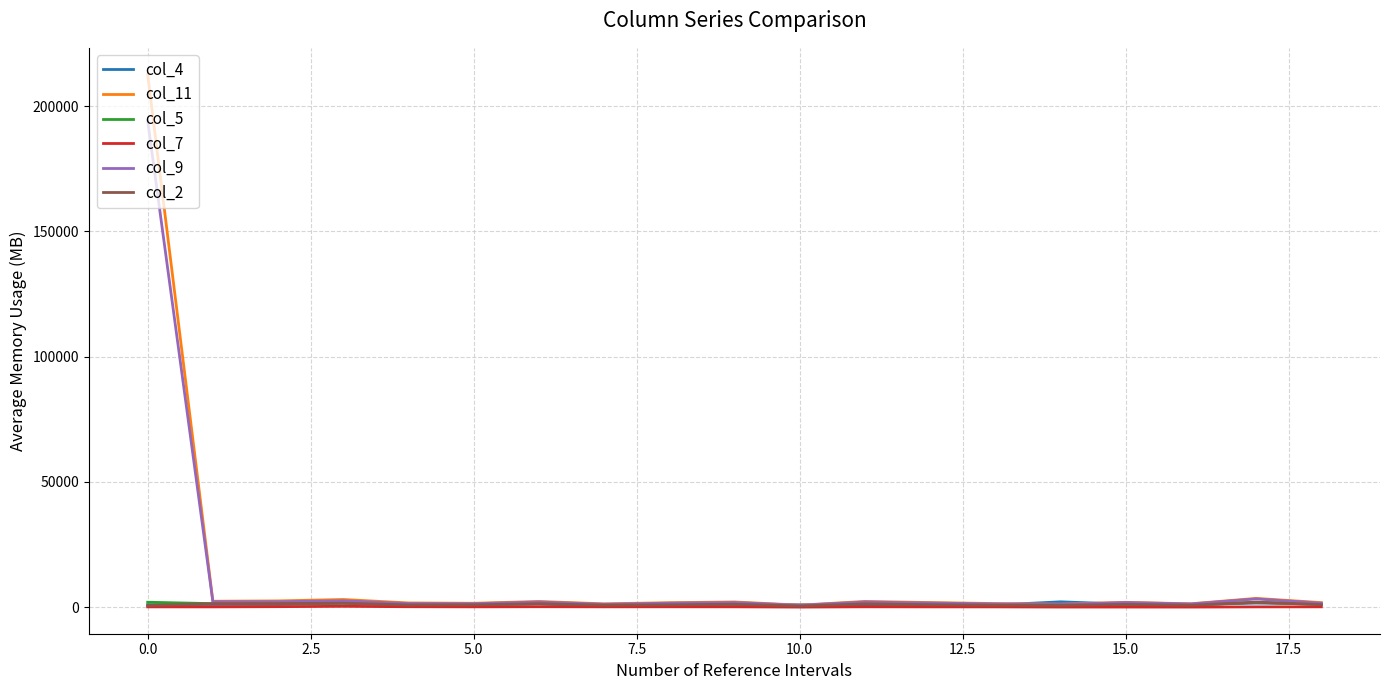

Which series has the largest range (max minus min)?

col_11